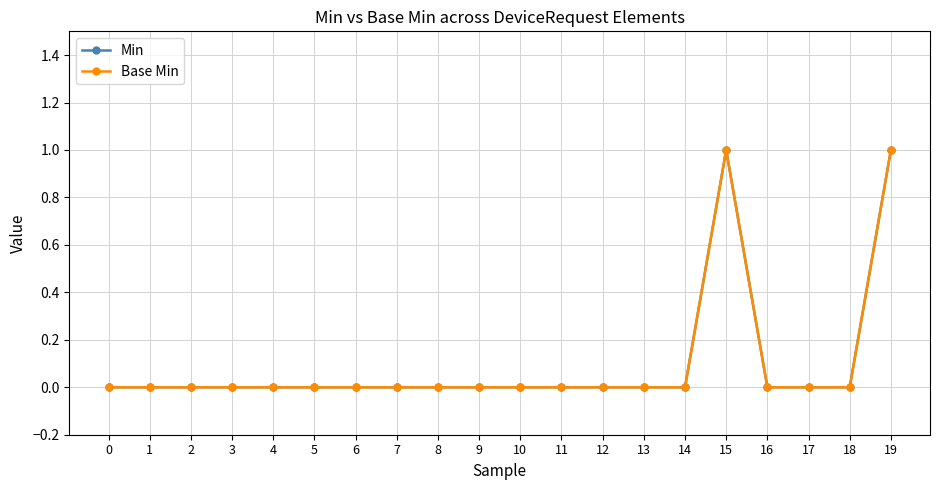

Is this an area chart (filled region under the line)?

No